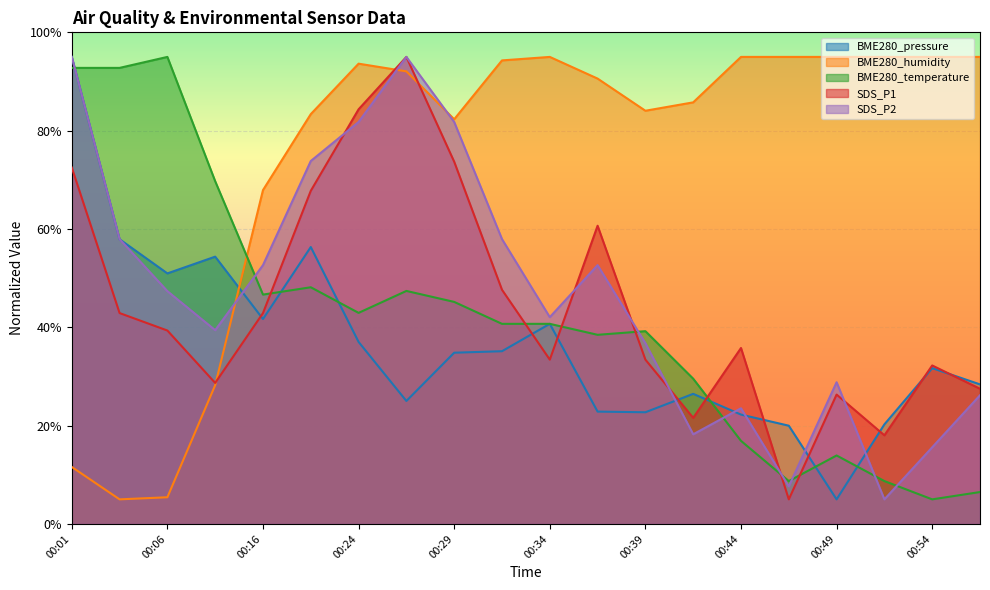

What is the smallest value displayed?

5.0